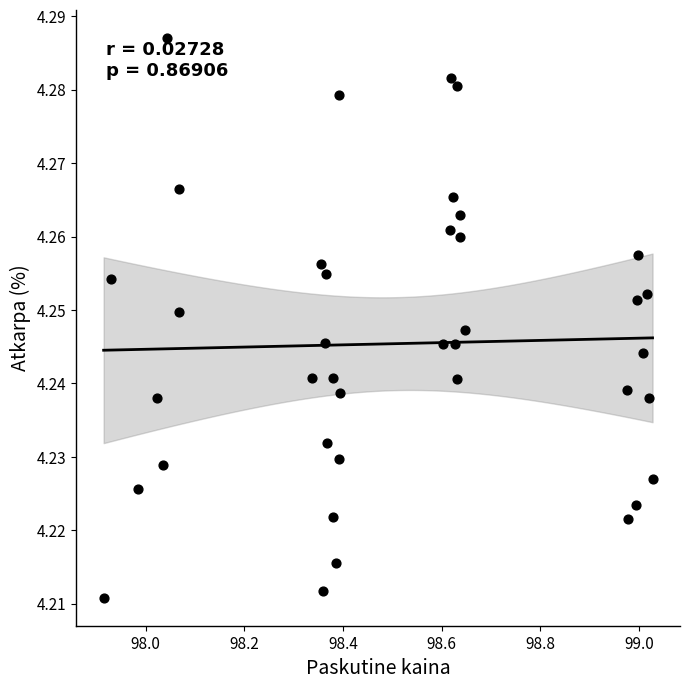

What is the range of X values (max minus min)?

1.1